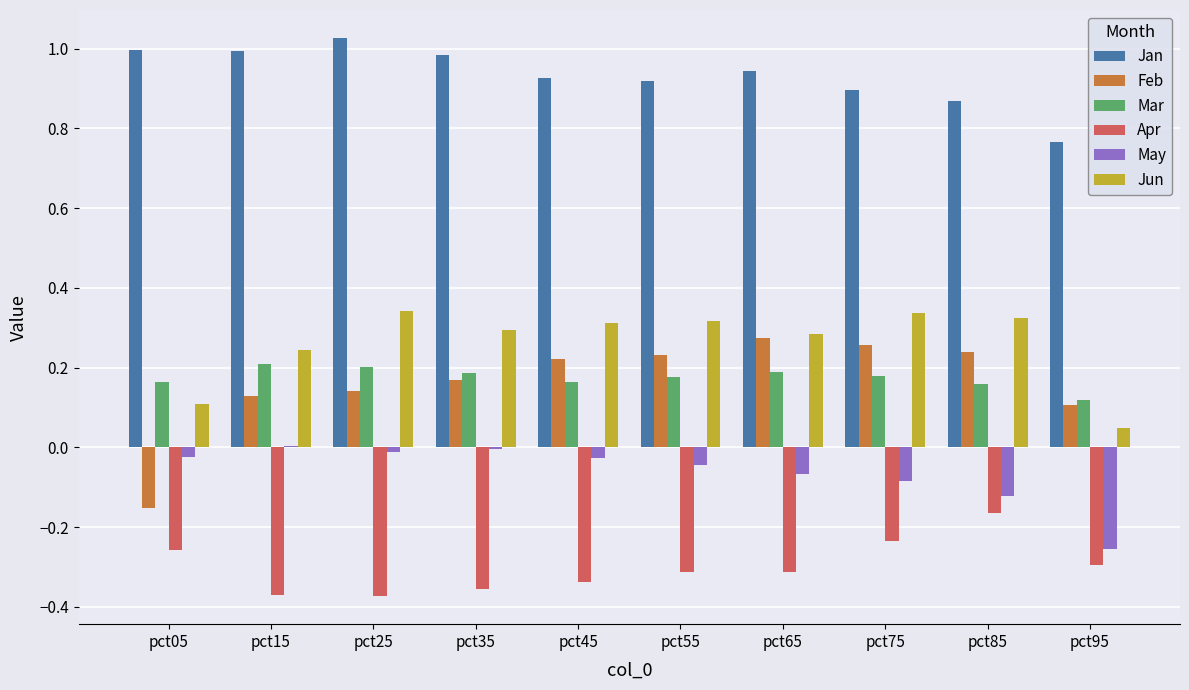

What is the sum of all Feb values?

1.6